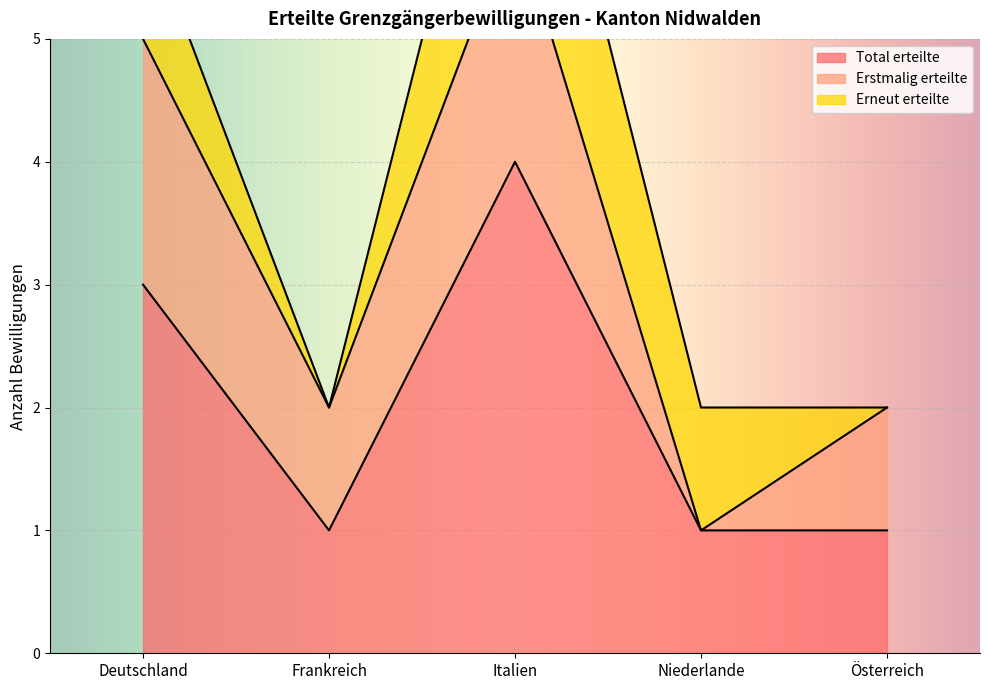

Is it true that Total erteilte equals 0 at Frankreich?

False